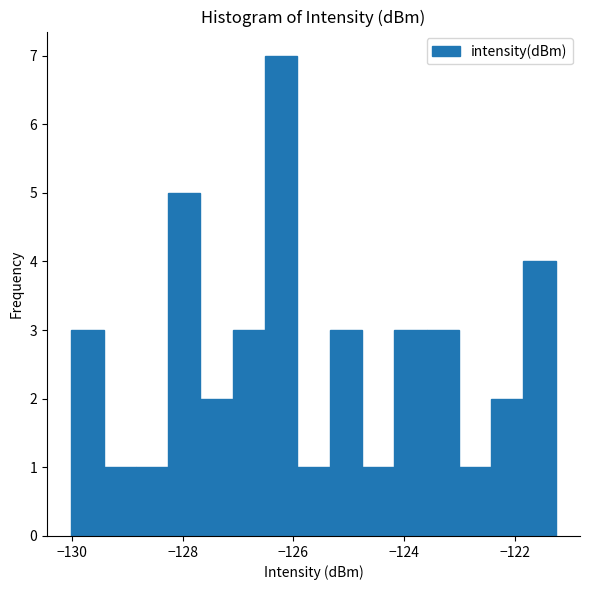

Around what value on the x-axis is the tallest bar? Give the approximate position of its centre, as read against the axis.

-126.2